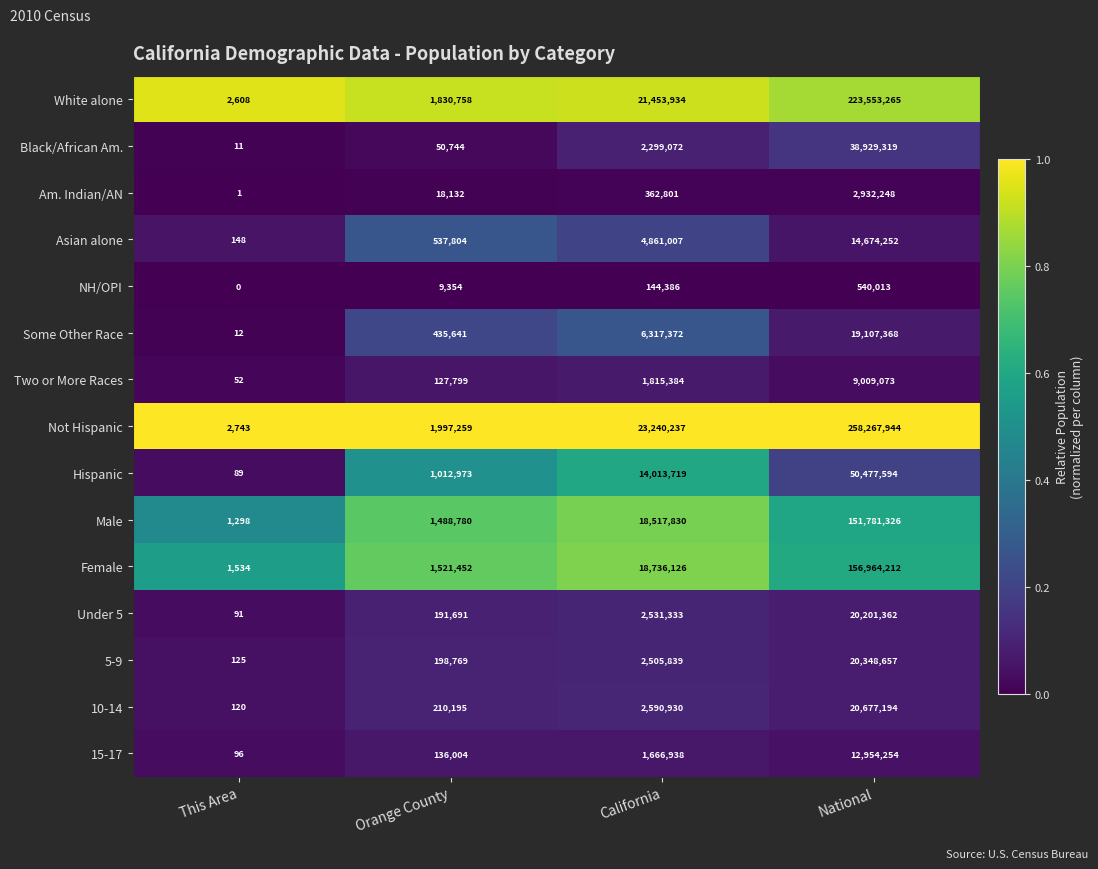

What is the sum of all Male values?

171789234